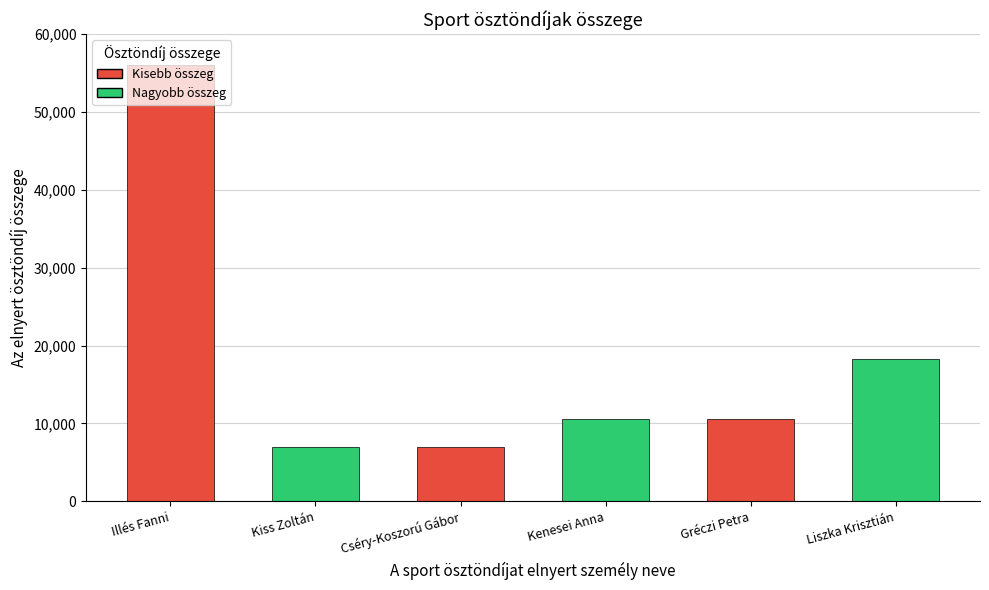

What position from the left is Kenesei Anna?

4